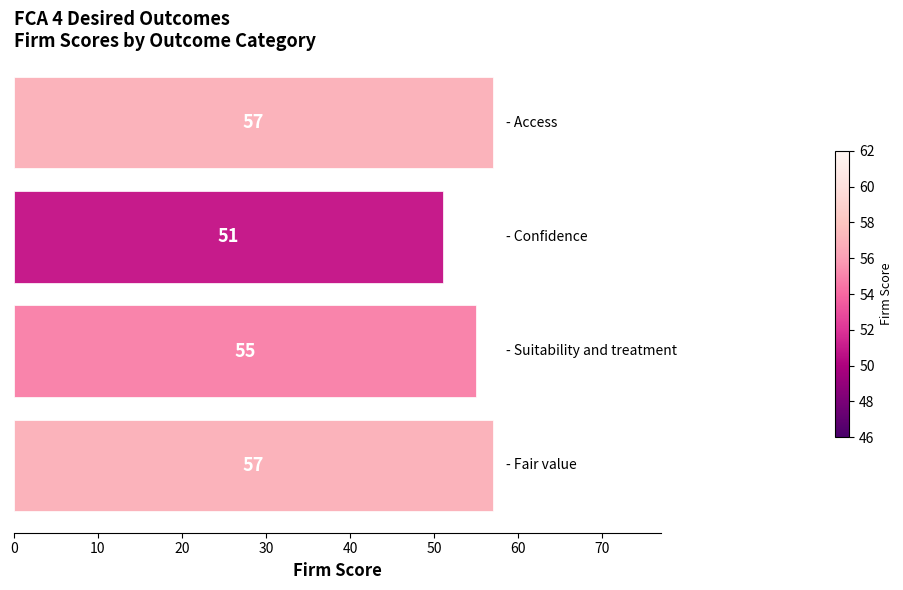

What is the maximum value shown in the chart?

57